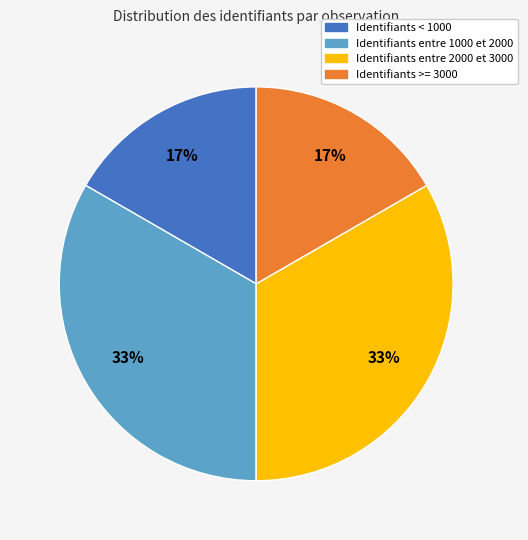

How many slices are in this pie chart?

4